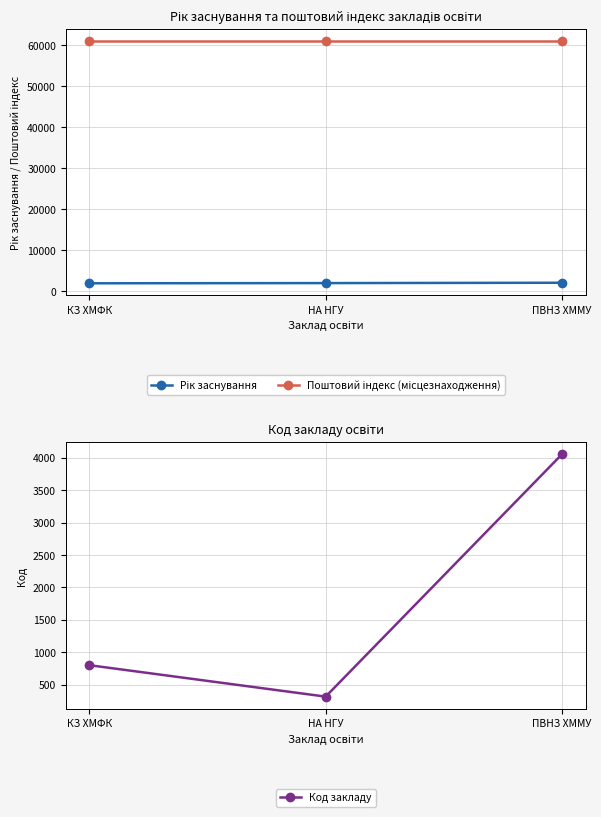

What is the total value across all series at ПВНЗ ХММУ?

67072